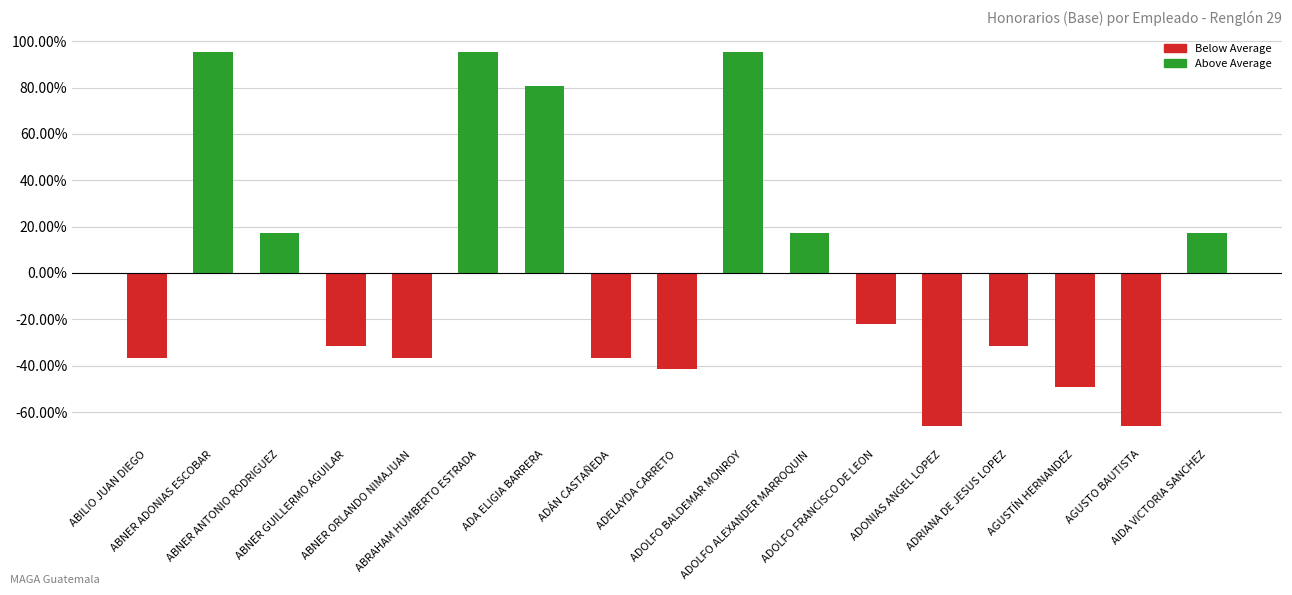

Reading left to right, list all the values displayed in this chart.

-36.6	95.2	17.1	-31.7	-36.6	95.2	80.5	-36.6	-41.4	95.2	17.1	-21.9	-65.8	-31.7	-49.3	-65.8	17.1